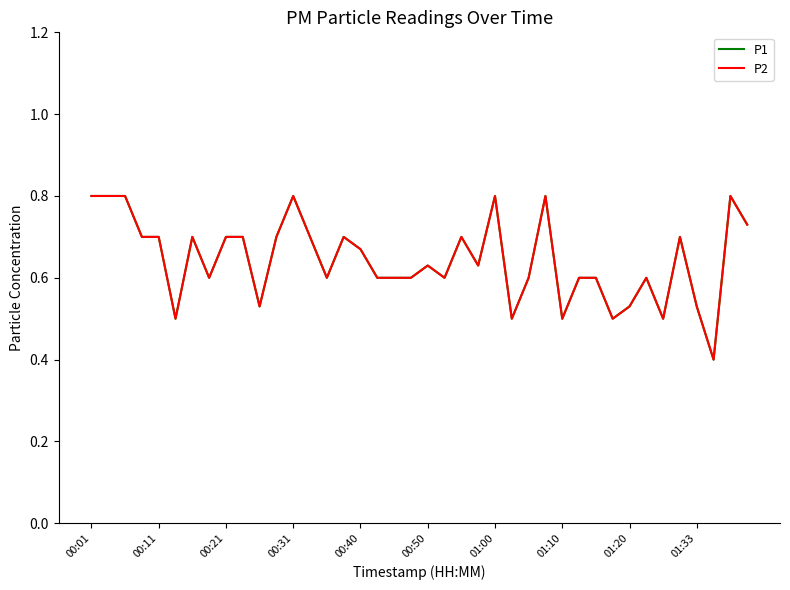

Which series has the largest total across all categories?

P1